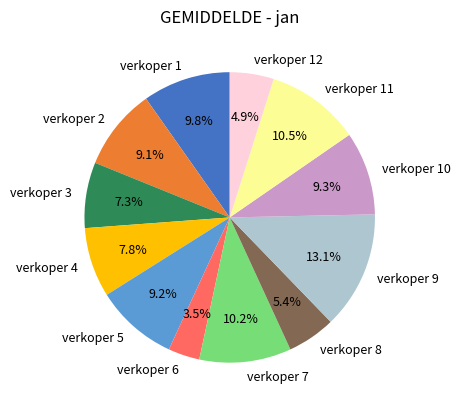

To the nearest percent, what is the average slice percentage?

8%